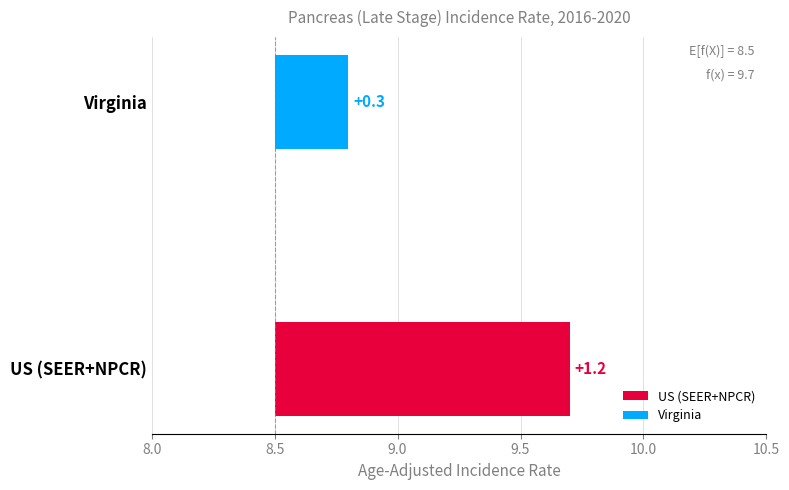

List the labels in order of value, smallest first.

Virginia, US (SEER+NPCR)